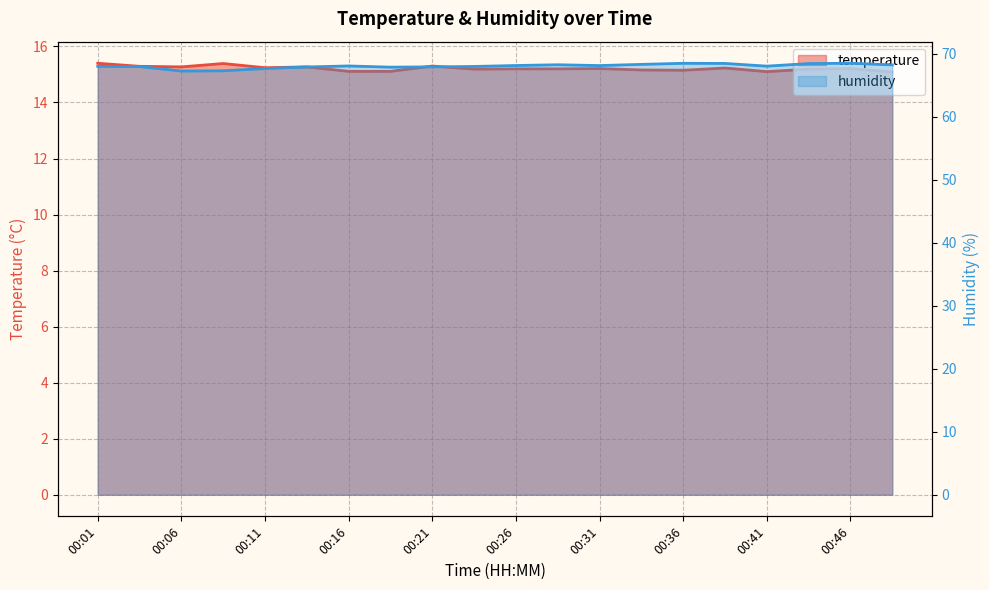

True or false: humidity has more than 2 interior local peaks.

True